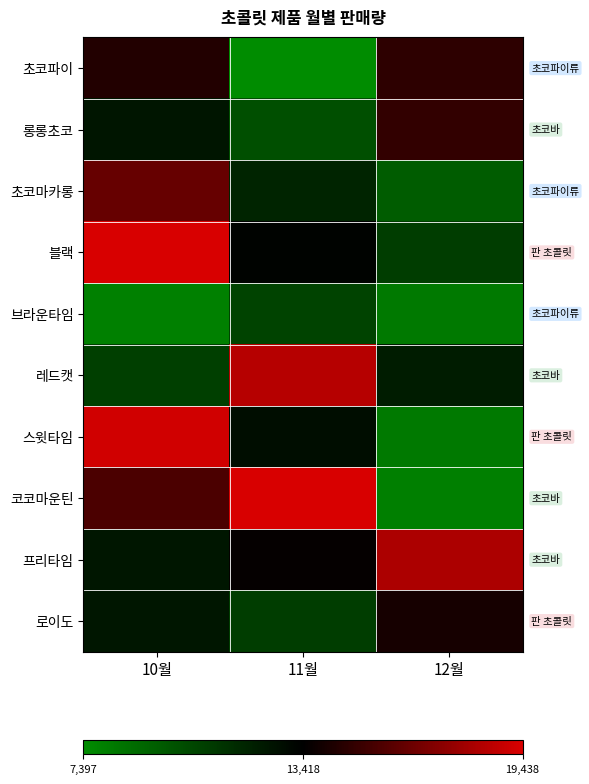

Reading left to right, list all the values displayed in this chart.

초코파이: 10월=14361	11월=7397	12월=14660
롱롱초코: 10월=12484	11월=10015	12월=14818
초코마카롱: 10월=16281	11월=11832	12월=9425
블랙: 10월=19746	11월=13270	12월=10826
브라운타임: 10월=7928	11월=10523	12월=8202
레드캣: 10월=10709	11월=18453	12월=12238
스윗타임: 10월=19173	11월=12850	12월=8220
코코마운틴: 10월=15504	11월=19438	12월=8003
프리타임: 10월=12461	11월=13603	12월=18213
로이도: 10월=12471	11월=10793	12월=14051